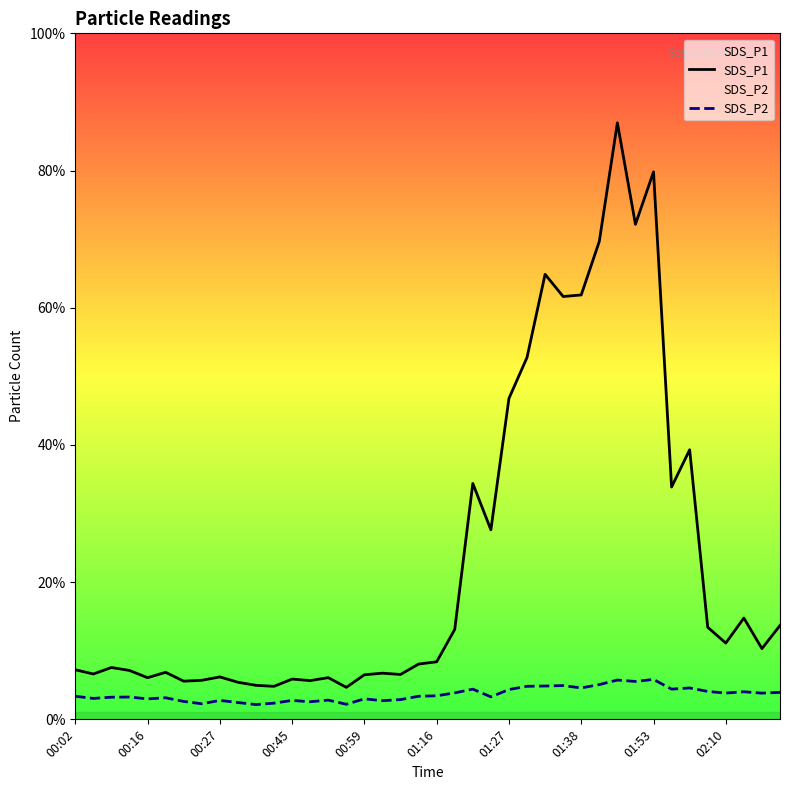

The value of SDS_P2 at 34 is 13.7. True or false?

False